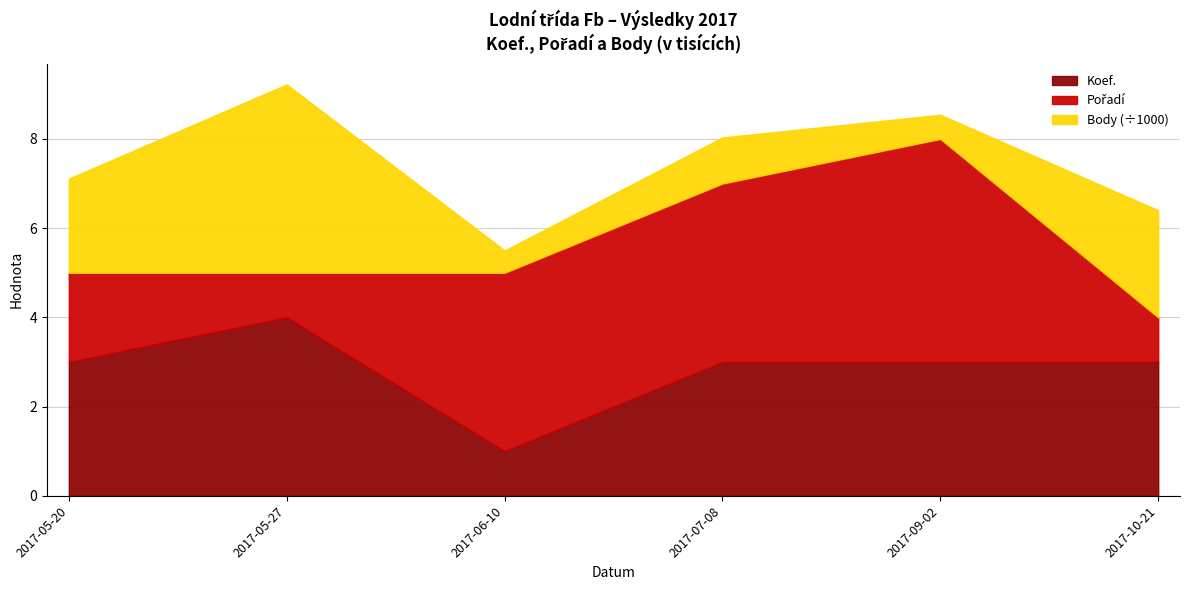

How many interior local peaks does the Body (÷1000) series have?

2